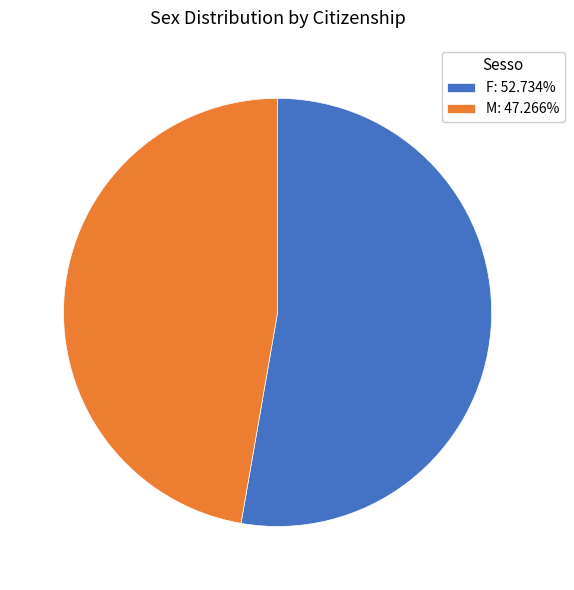

Approximately how many times larger is the value at M compared to F?

0.9